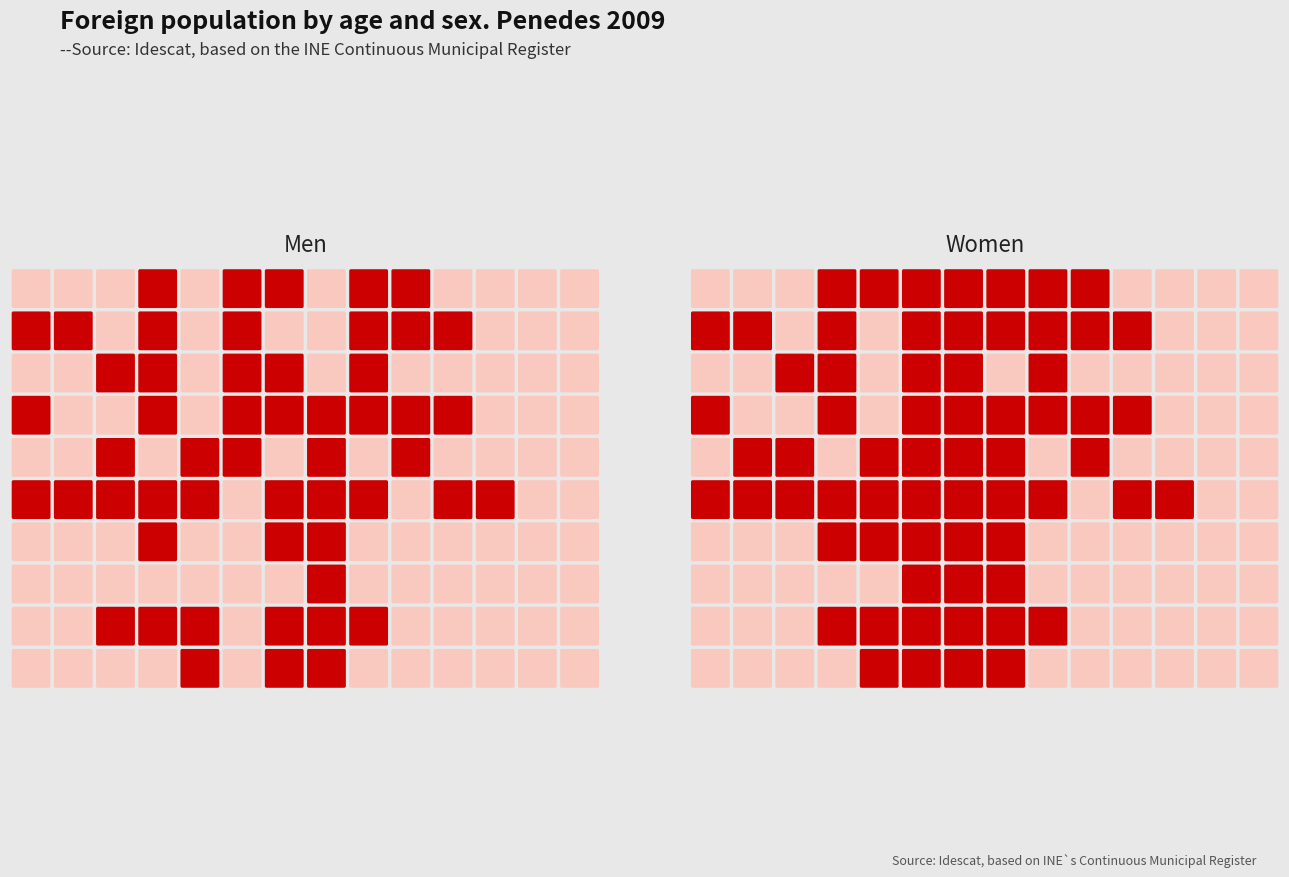

How many data points in Women are less than 86?

7